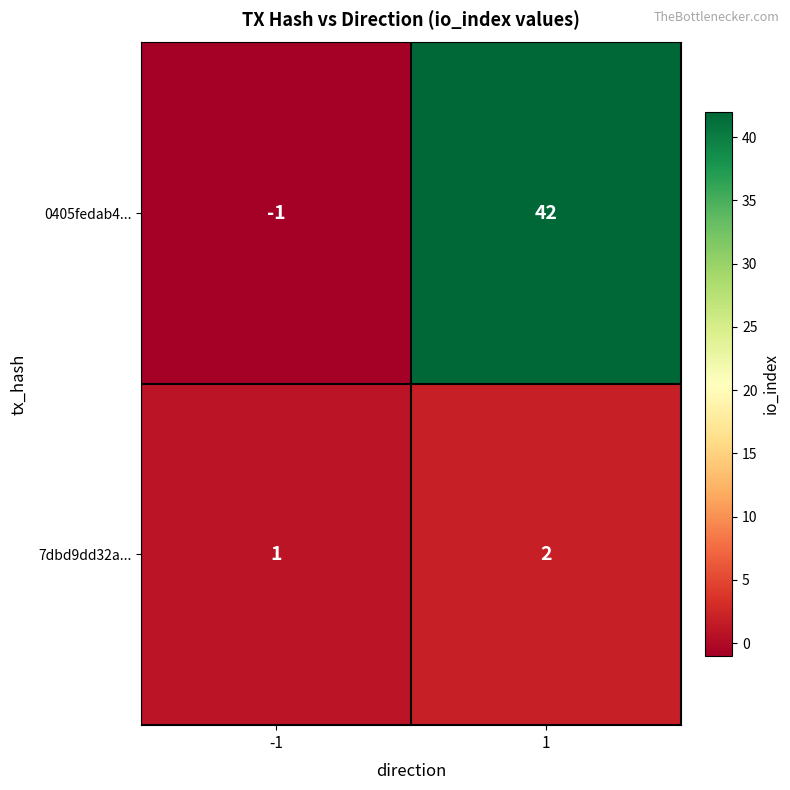

Reading left to right, list all the values displayed in this chart.

0405fedab4...: -1	42
7dbd9dd32a...: 1	2